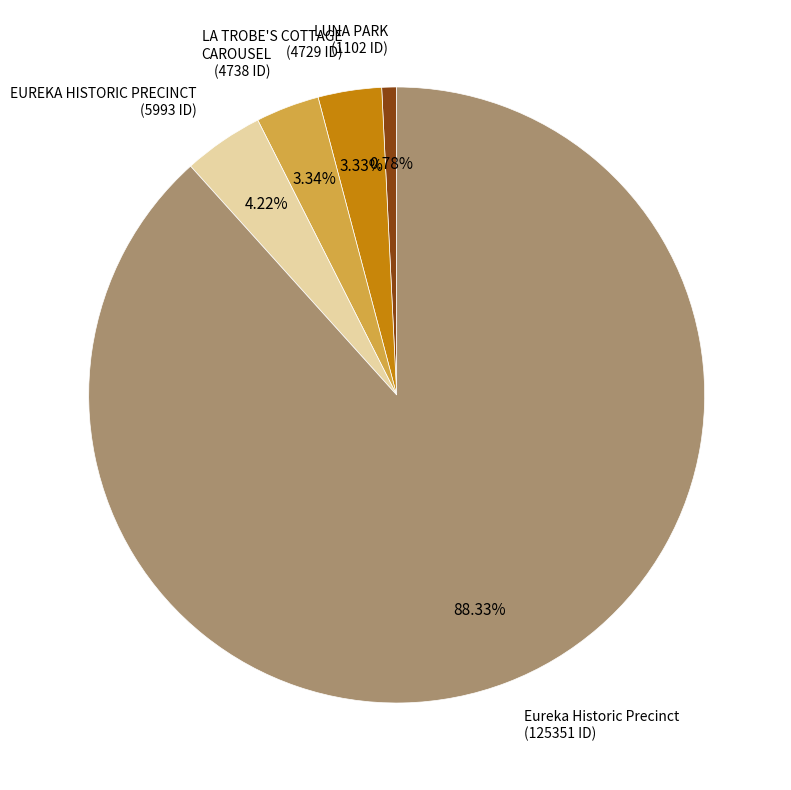

Is there any slice that represents more than half of the pie?

Yes